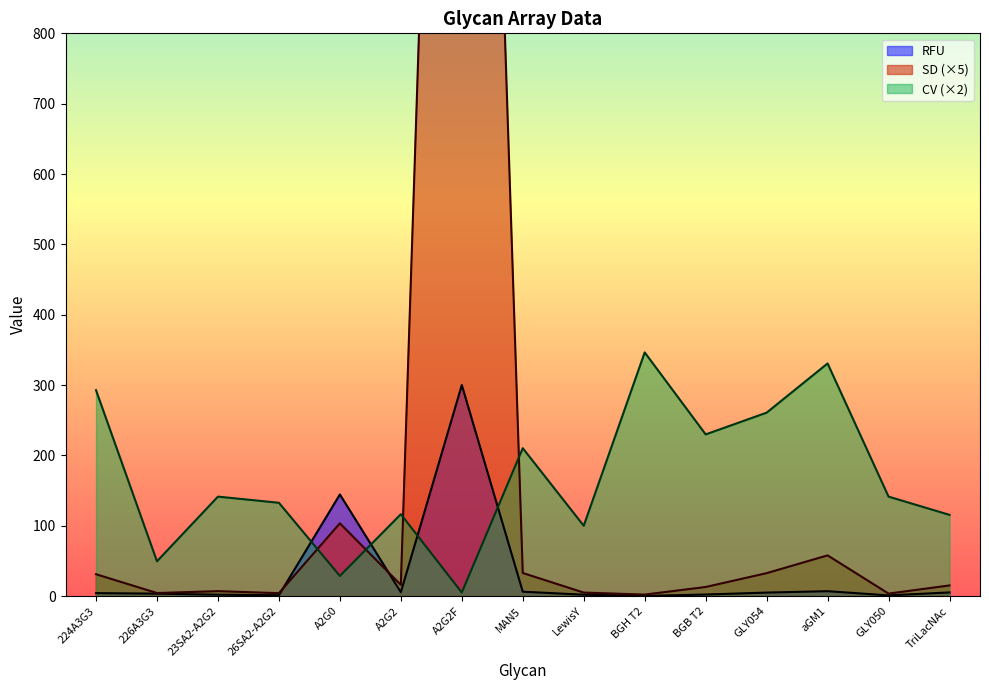

What is the approximate value of RFU at 23SA2-A2G2?

2.0